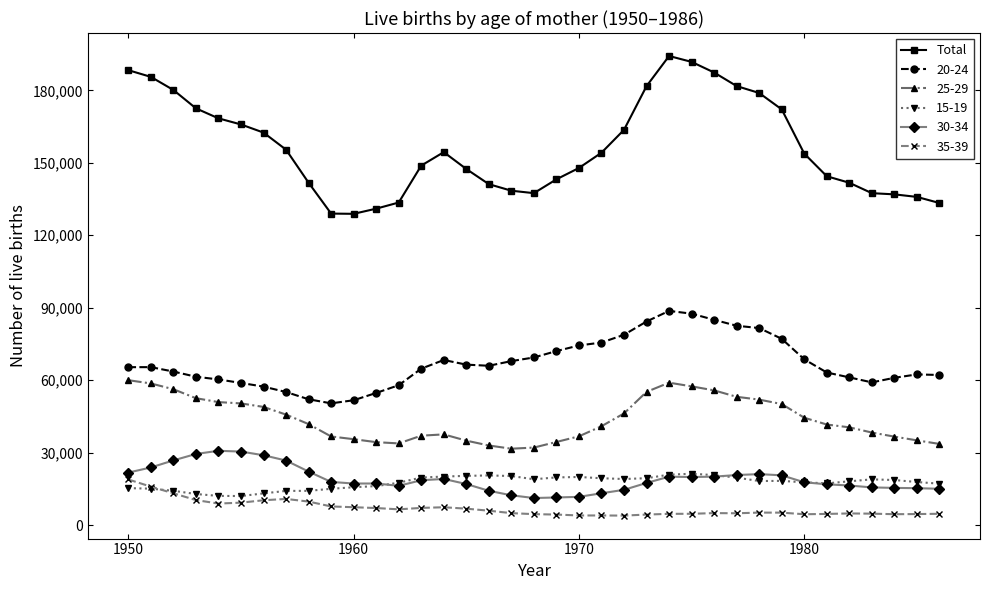

What is the minimum value shown in the chart?

3954